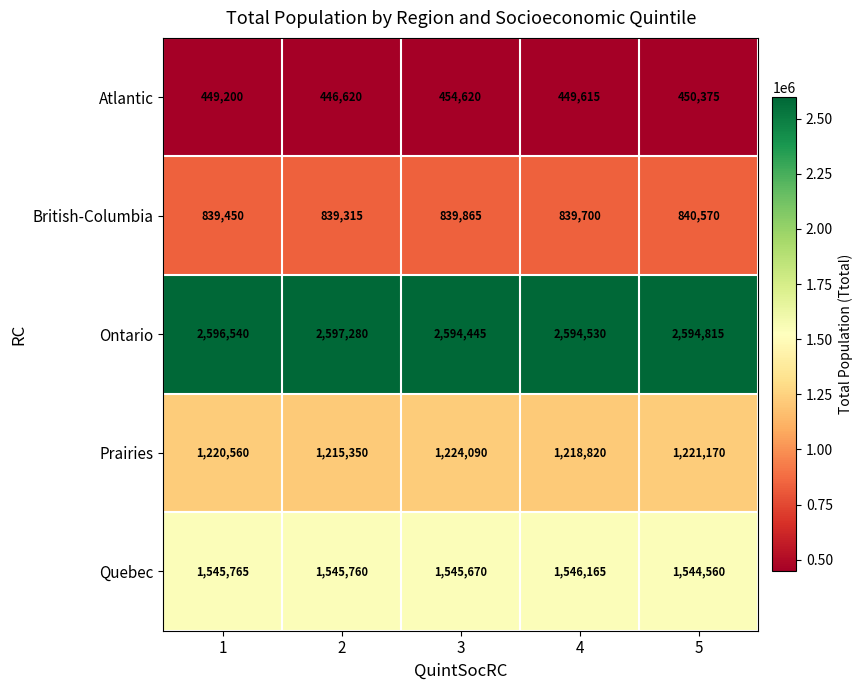

At which label is British-Columbia closest to 839942?

3